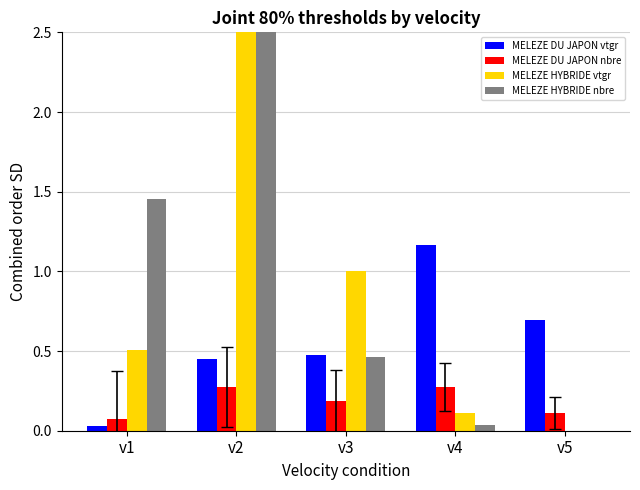

What is the highest value of the MELEZE DU JAPON nbre series?

0.3